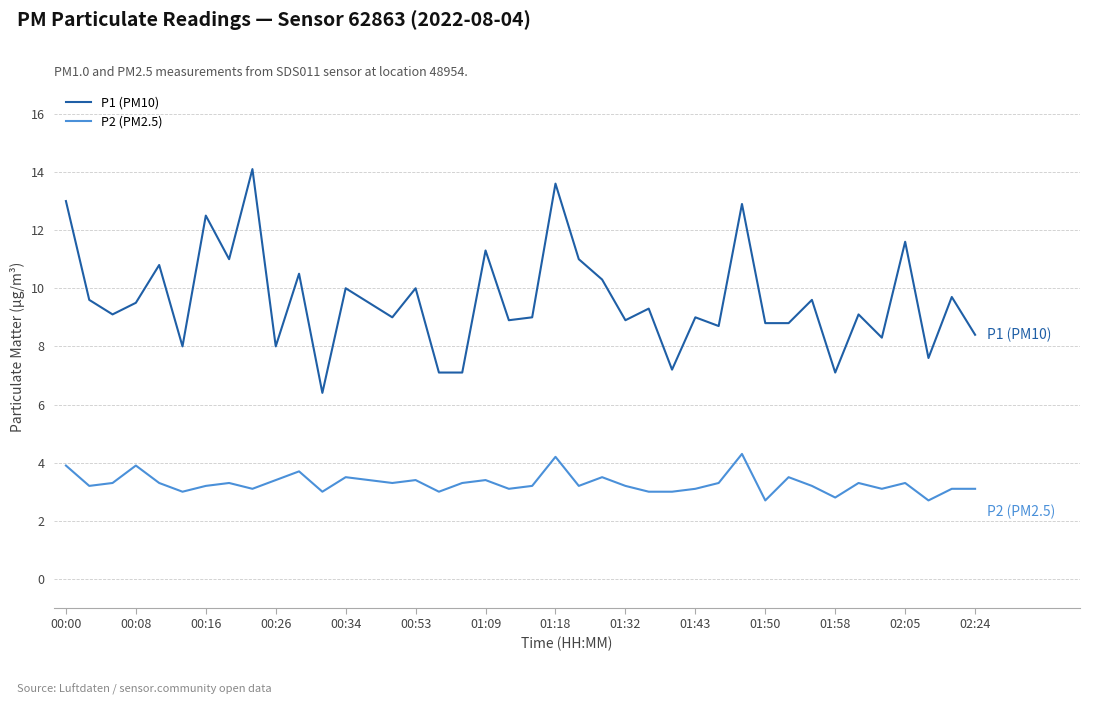

Which series has the widest spread of values?

P1 (PM10)